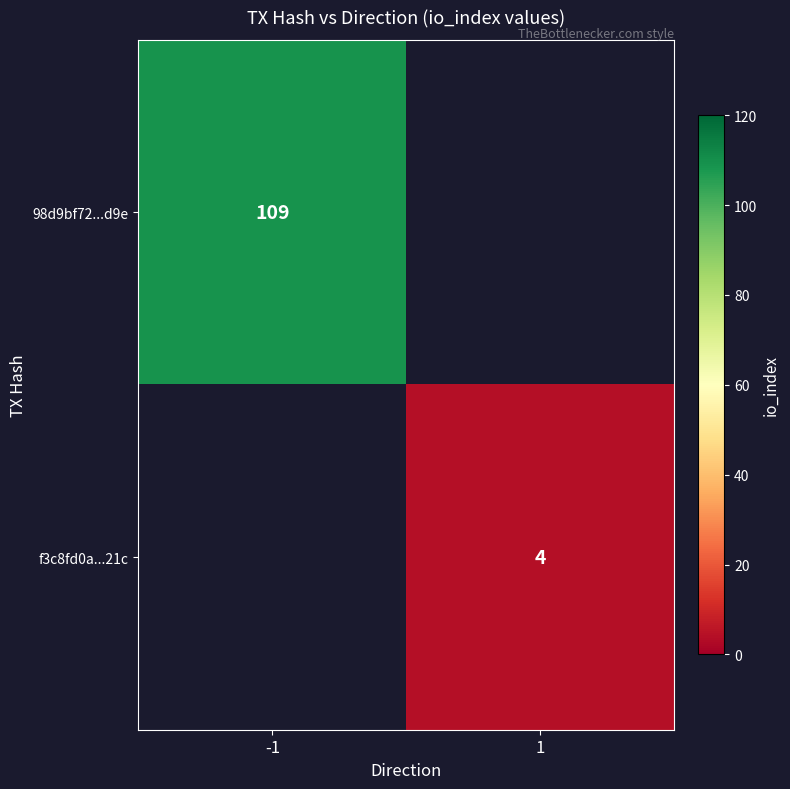

True or false: f3c8fd0a...21c has a value of 6 at 1.

False